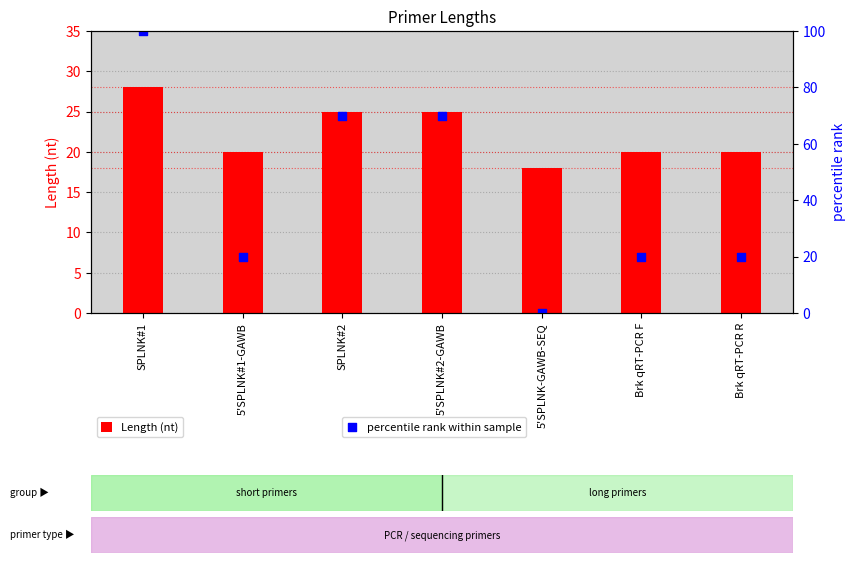

At how many categories does at least one series exceed 75?

1